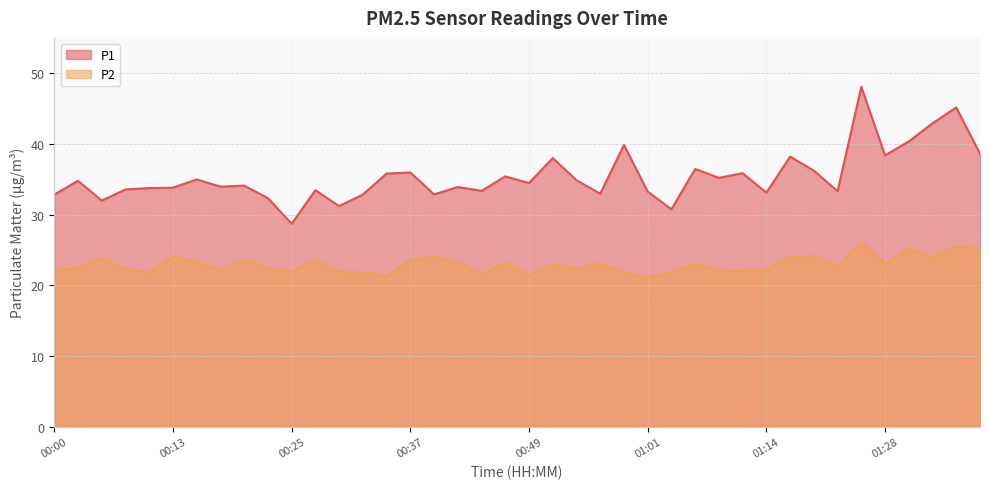

What is the minimum value shown in the chart?

21.1